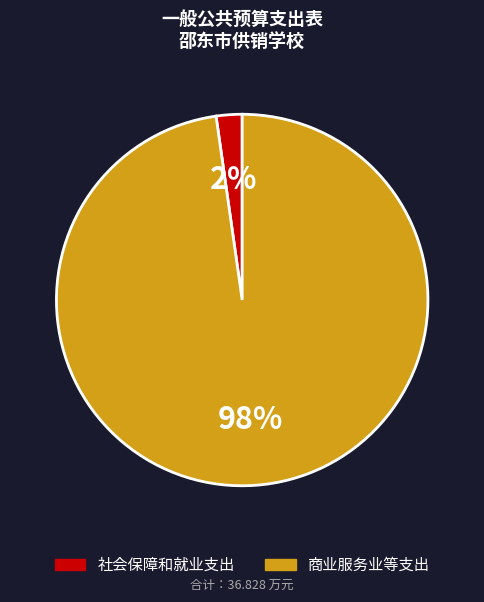

The 商业服务业等支出 slice represents 98% of the pie. True or false?

True